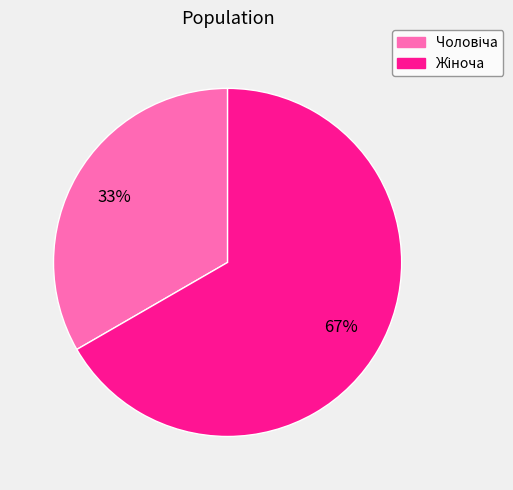

Is there any slice that represents more than half of the pie?

Yes